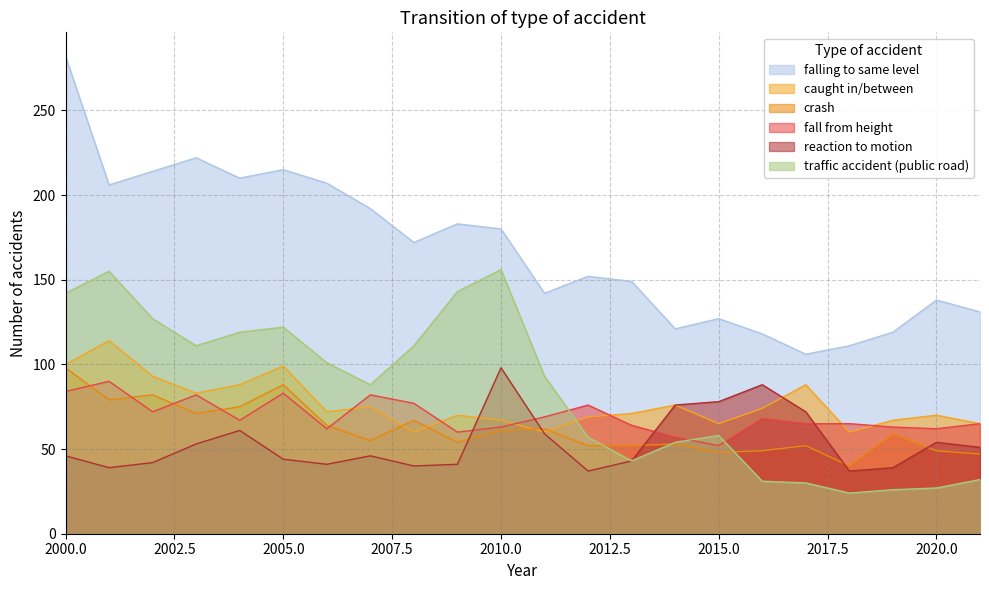

What are all the series names shown in the legend?

falling to same level, caught in/between, crash, fall from height, reaction to motion, traffic accident (public road)